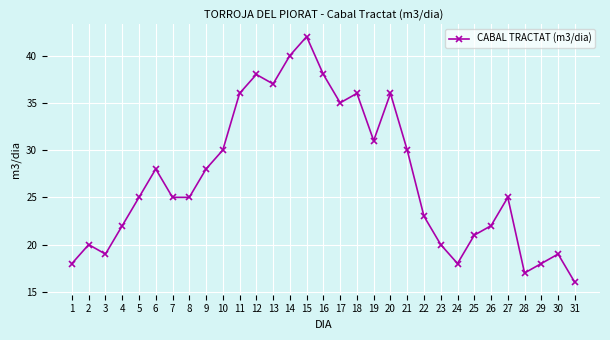

What is the difference between the values at 10 and 14?

10